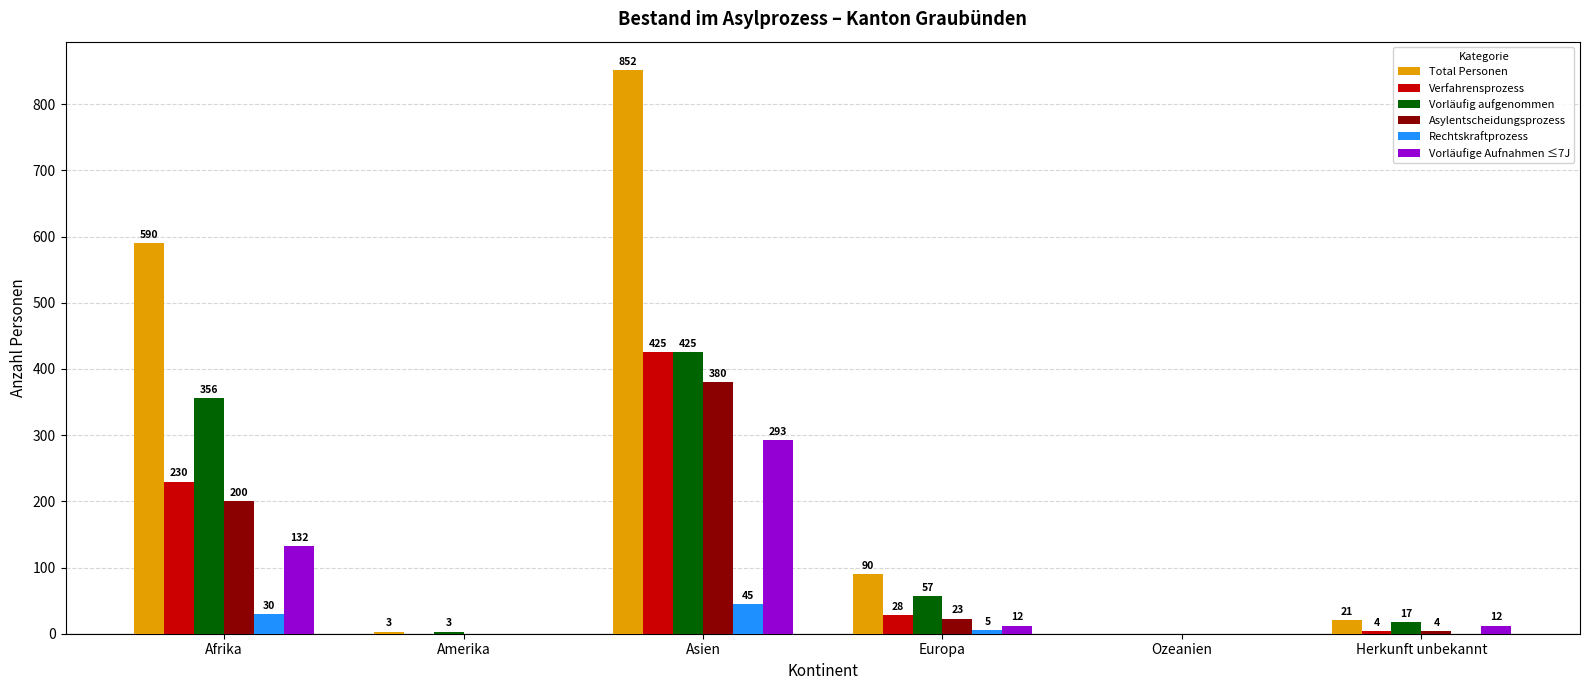

At which category is the sum across all series the highest?

Asien